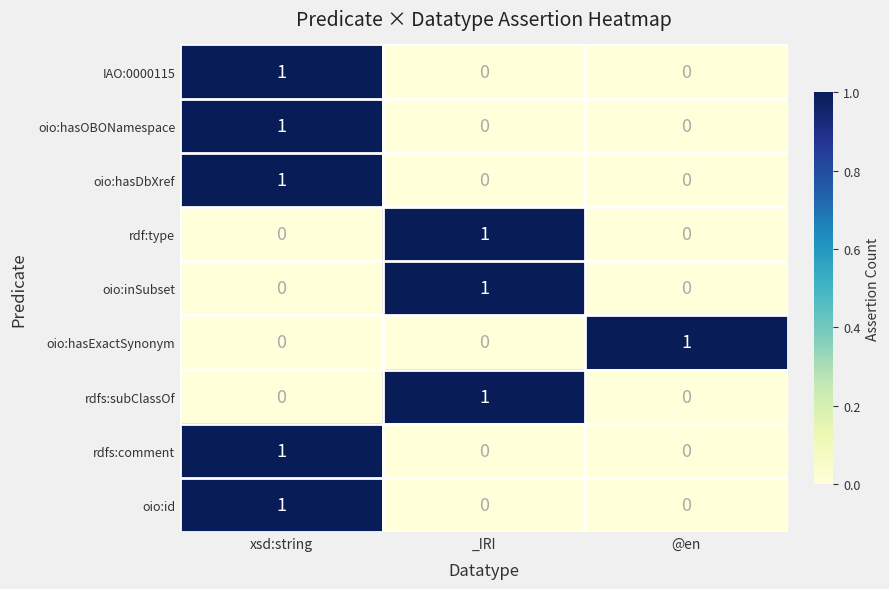

Which category has the highest value in the rdfs:comment series?

xsd:string